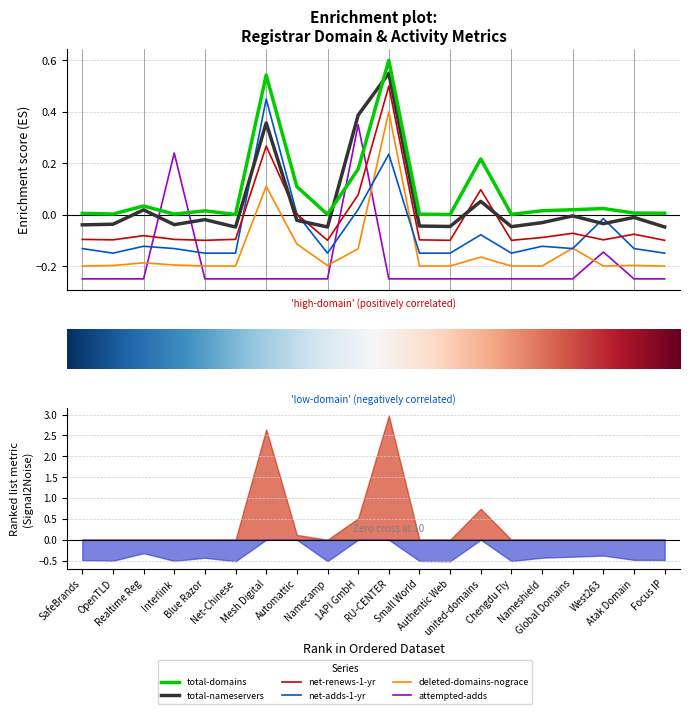

Reading left to right, extract all data points from this chart.

total-domains: 0.0	0.0	0.0	0.0	0.0	0.0	0.5	0.1	0.0	0.2	0.6	0.0	0.0	0.2	0.0	0.0	0.0	0.0	0.0	0.0
total-nameservers: -0.0	-0.0	0.0	-0.0	-0.0	-0.0	0.4	-0.0	-0.0	0.4	0.5	-0.0	-0.0	0.1	-0.0	-0.0	-0.0	-0.0	-0.0	-0.0
net-renews-1-yr: -0.1	-0.1	-0.1	-0.1	-0.1	-0.1	0.3	0.0	-0.1	0.1	0.5	-0.1	-0.1	0.1	-0.1	-0.1	-0.1	-0.1	-0.1	-0.1
net-adds-1-yr: -0.1	-0.2	-0.1	-0.1	-0.2	-0.2	0.4	0.0	-0.2	0.0	0.2	-0.2	-0.2	-0.1	-0.2	-0.1	-0.1	-0.0	-0.1	-0.2
deleted-domains-nograce: -0.2	-0.2	-0.2	-0.2	-0.2	-0.2	0.1	-0.1	-0.2	-0.1	0.4	-0.2	-0.2	-0.2	-0.2	-0.2	-0.1	-0.2	-0.2	-0.2
attempted-adds: -0.2	-0.2	-0.2	0.2	-0.2	-0.2	-0.2	-0.2	-0.2	0.3	-0.2	-0.2	-0.2	-0.2	-0.2	-0.2	-0.2	-0.1	-0.2	-0.2